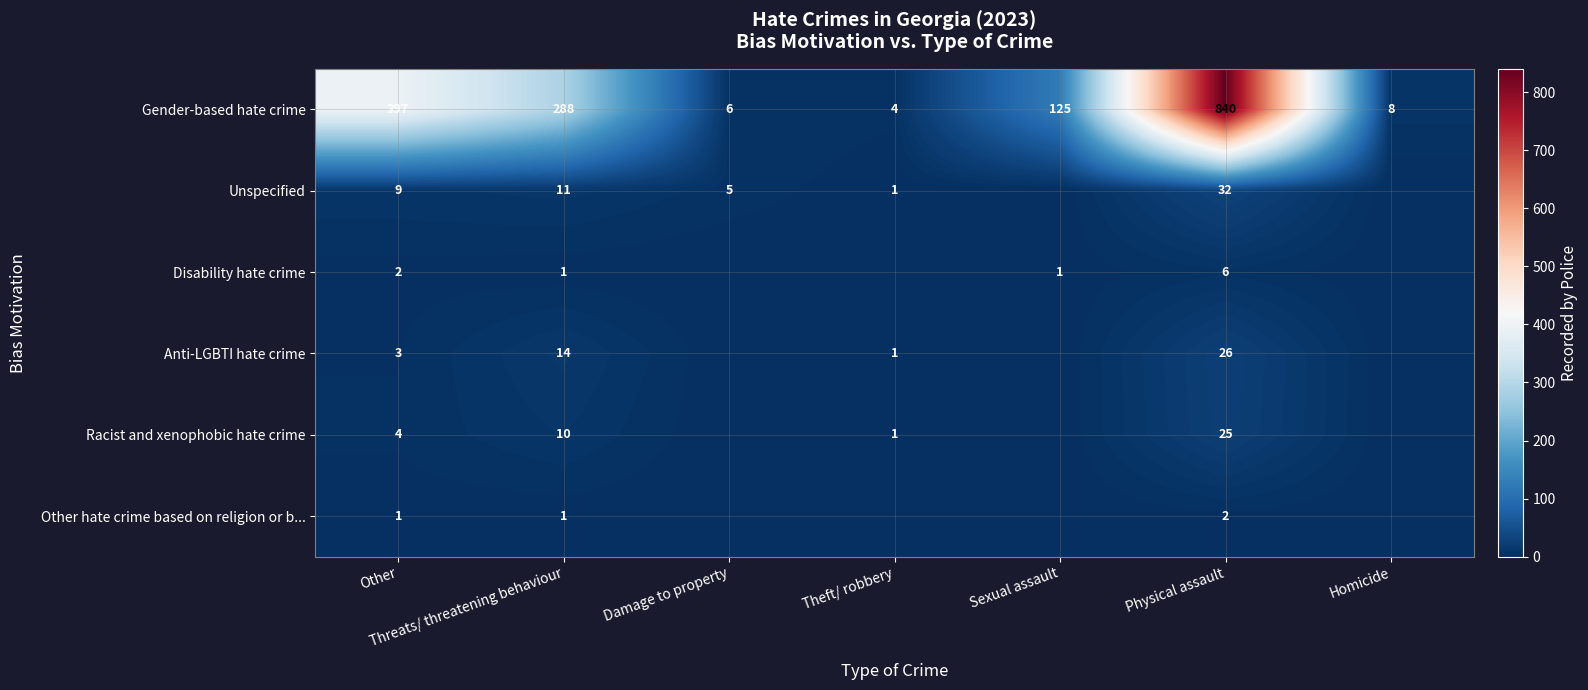

Which series changed the most between Other and Threats/ threatening behaviour?

Gender-based hate crime